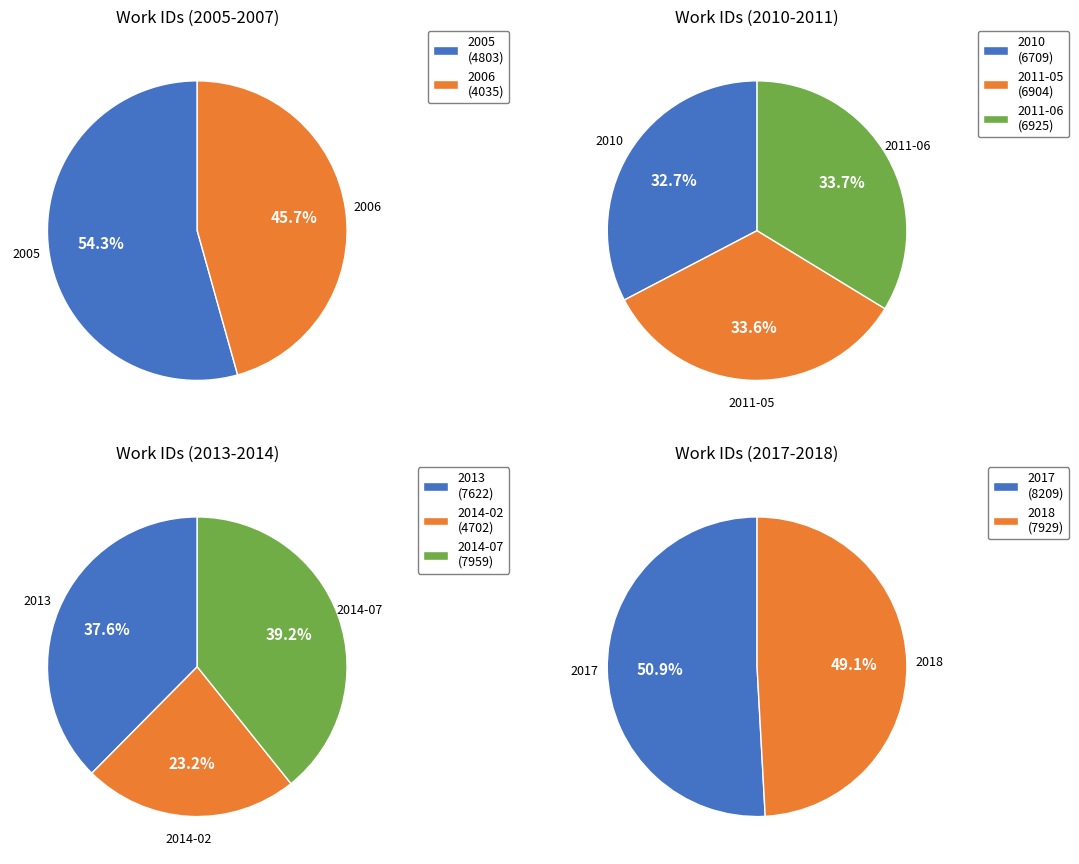

How many slices are in this pie chart?

10